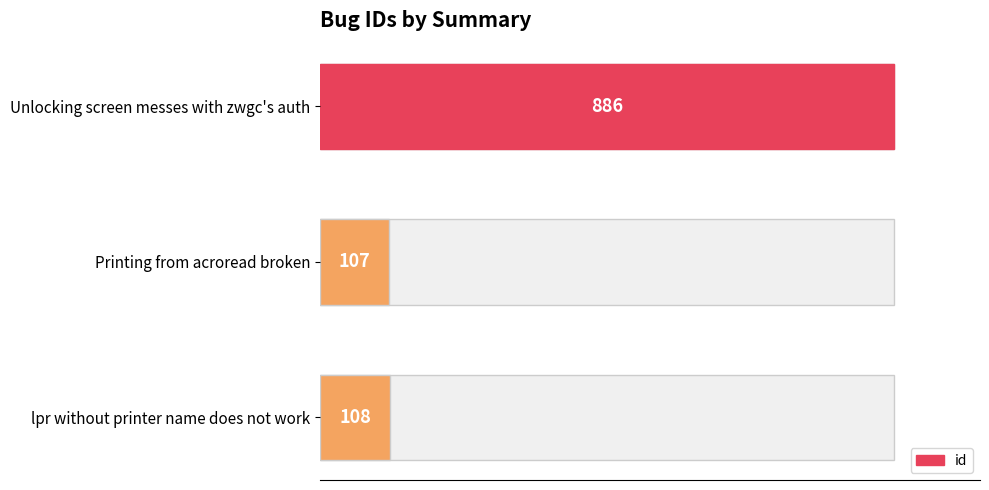

What is the change in value from Unlocking screen messes with zwgc's auth to Printing from acroread broken?

-779